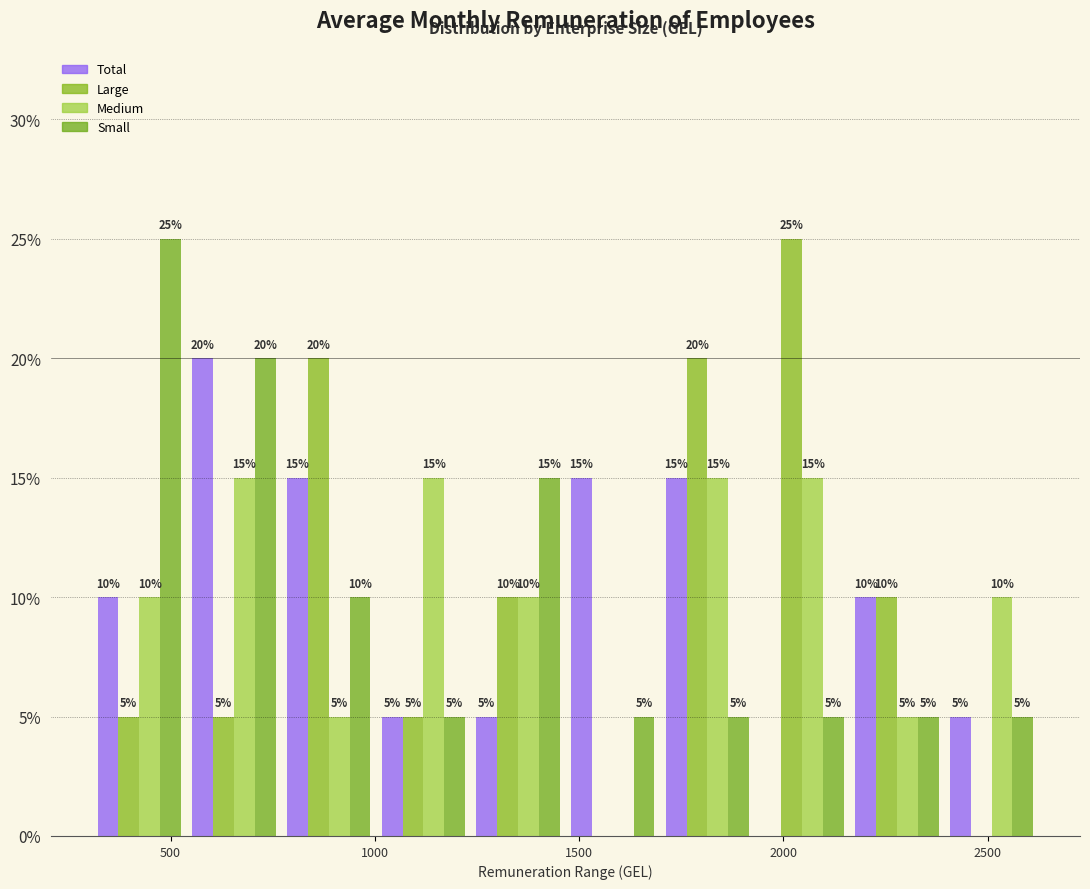

In the Total series, which range on the x-axis has the tallest bar?

550 to 750